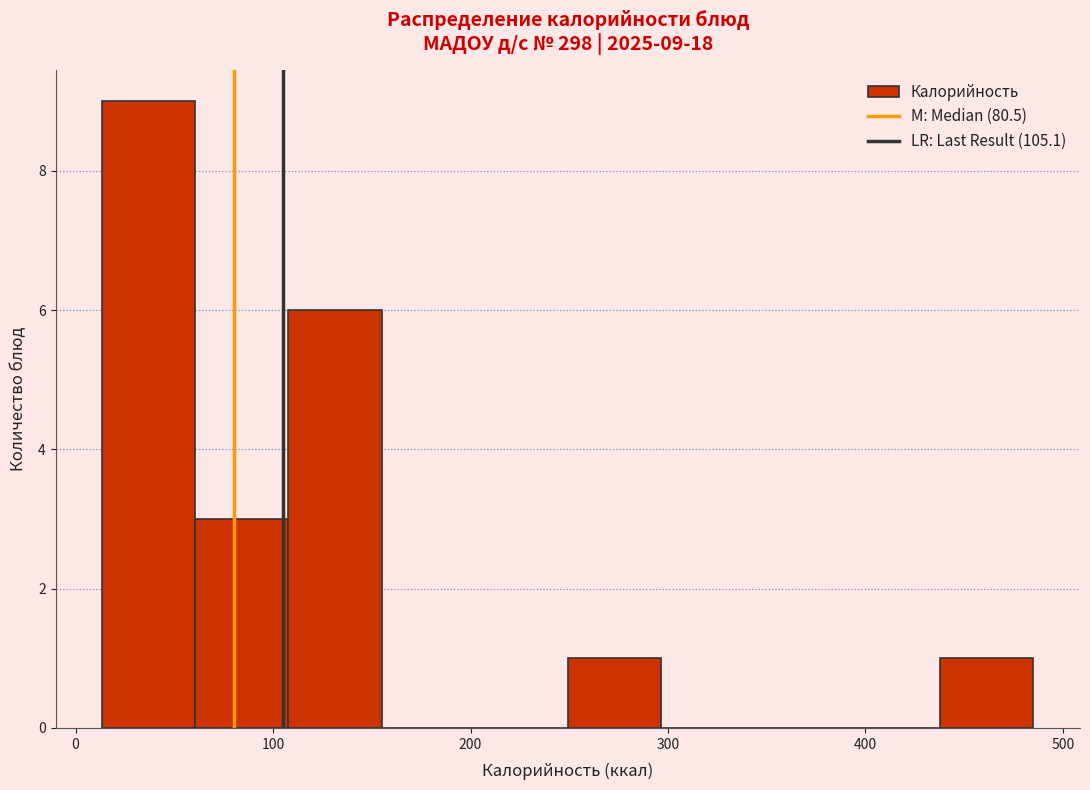

Over which range of the x-axis is the bar tallest?

10 to 60